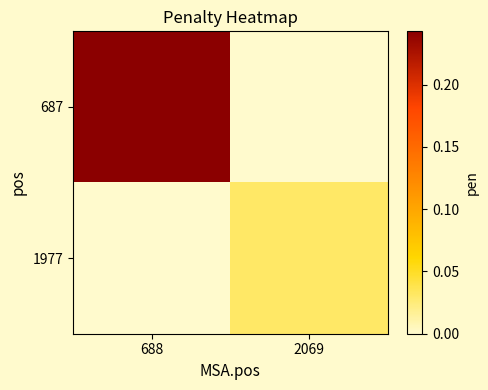

Reading left to right, extract all data points from this chart.

687: 688=0.2	2069=0.0
1977: 688=0.0	2069=0.0